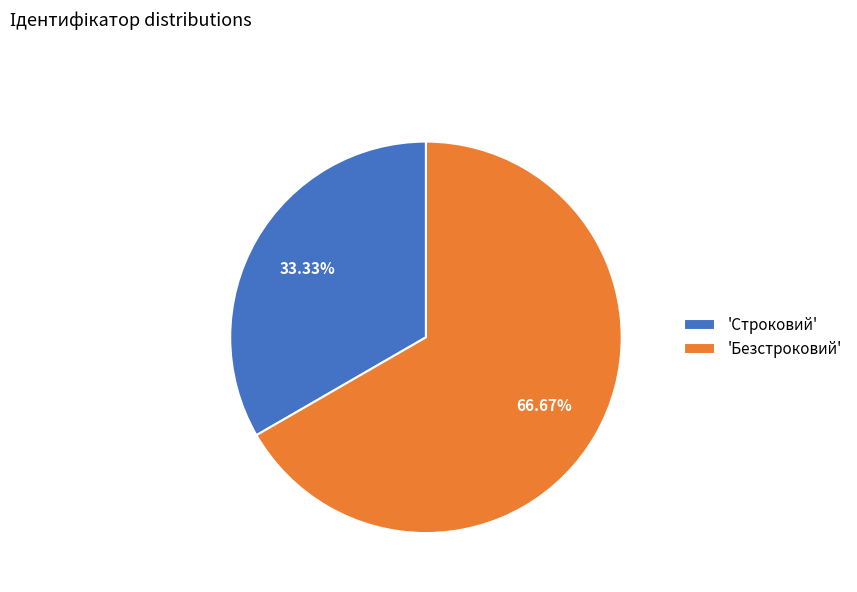

Combined, do 'Строковий' and 'Безстроковий' account for over 50%?

Yes